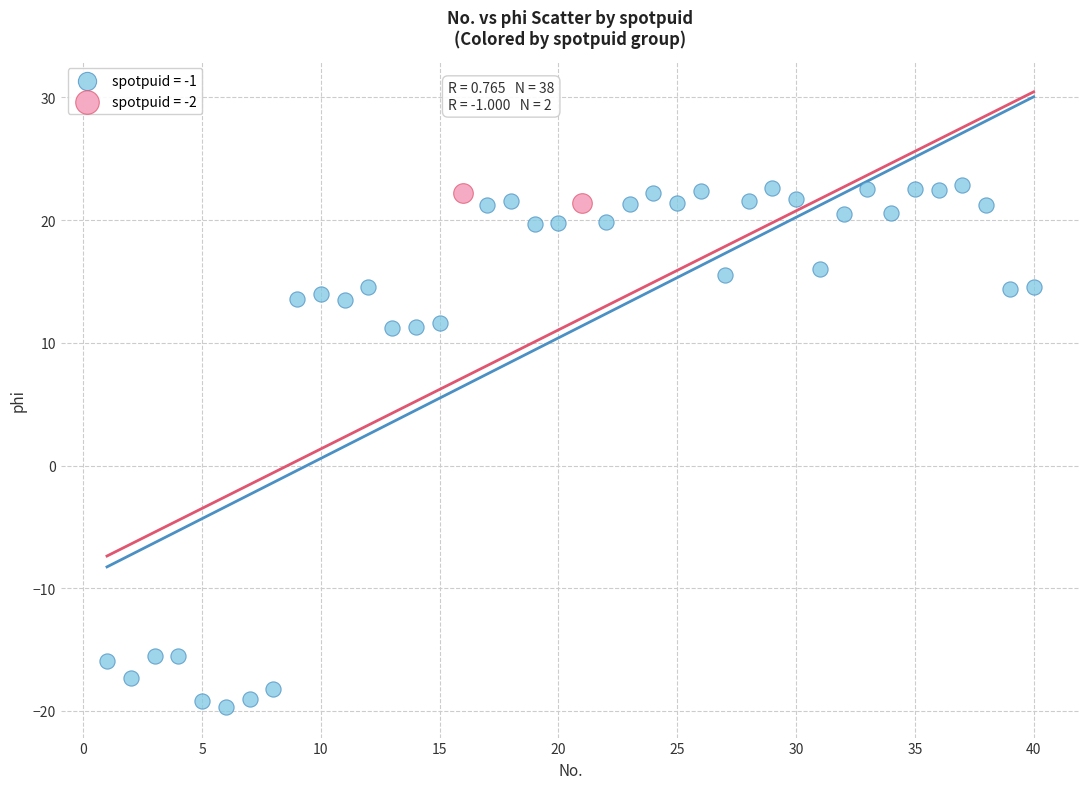

What are all the series names shown in the legend?

spotpuid = -1, spotpuid = -2